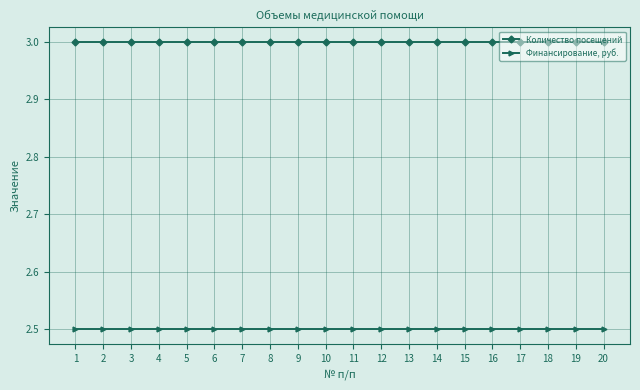

True or false: Финансирование, руб. and Количество посещений cross at least once.

False